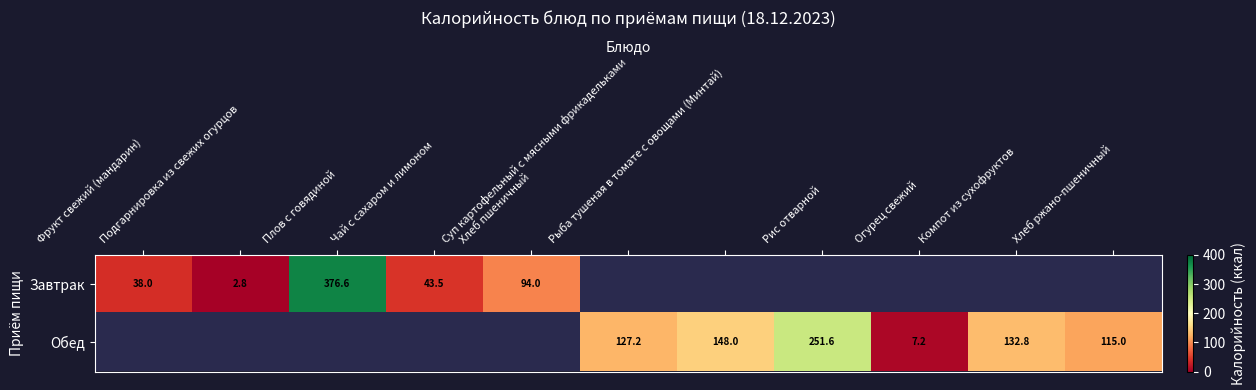

Which has a higher value, Компот из сухофруктов or Чай с сахаром и лимоном?

Чай с сахаром и лимоном